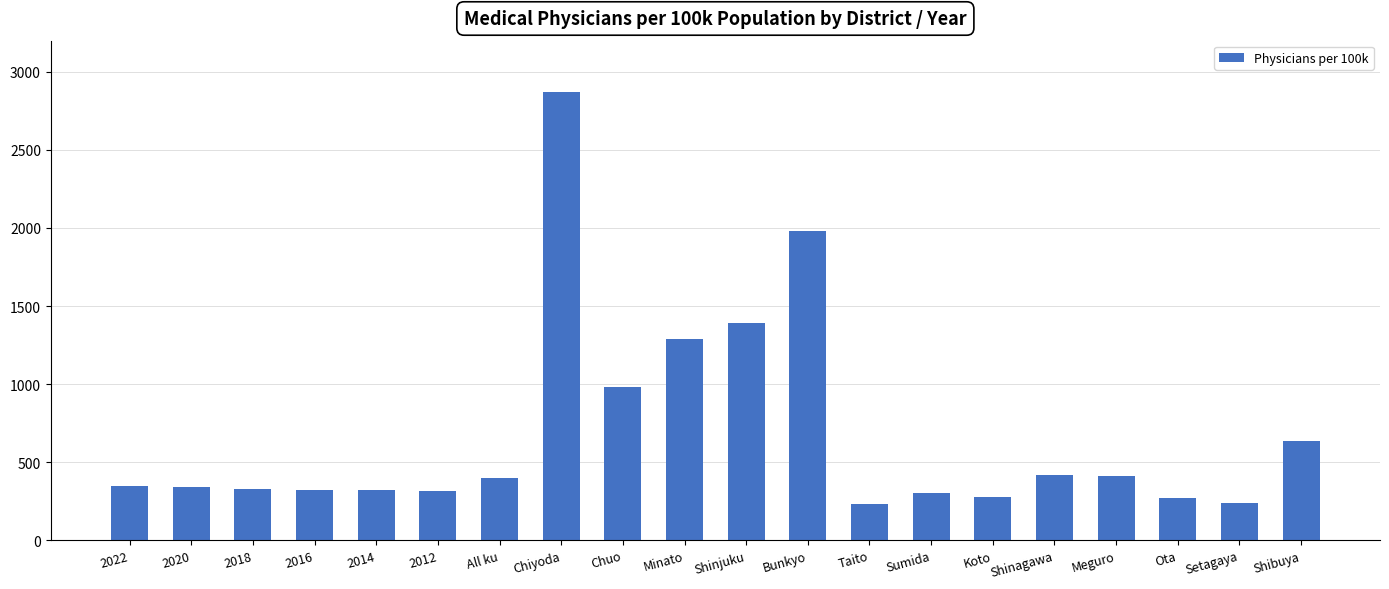

What is the average value?

683.6